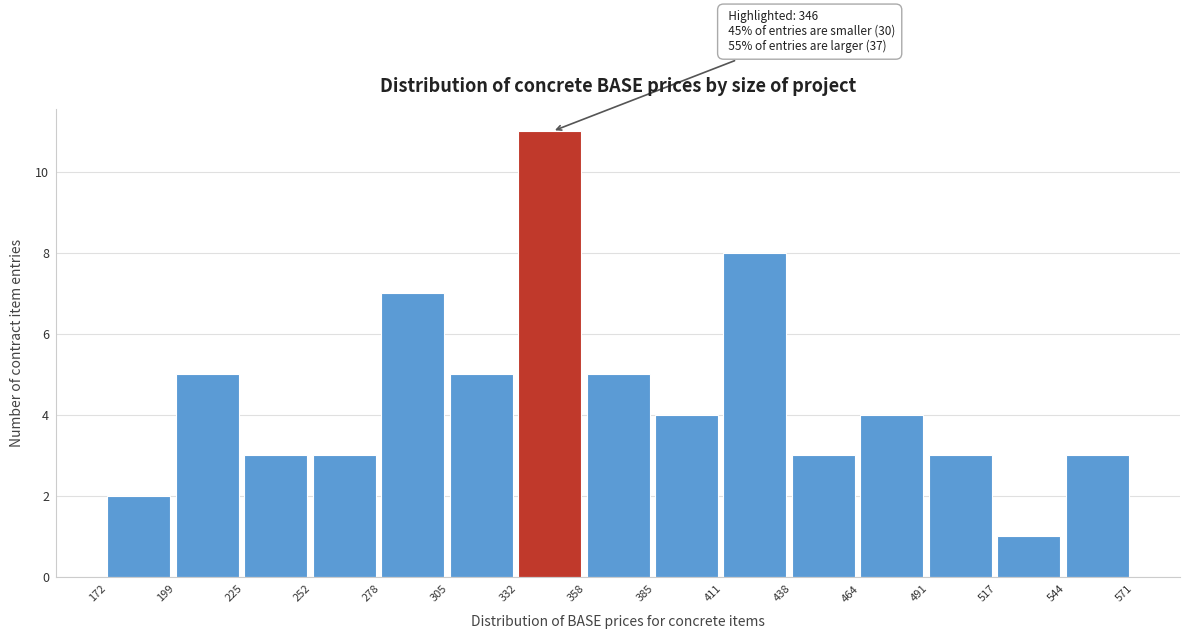

Which range on the x-axis has the tallest bar?

332 to 358